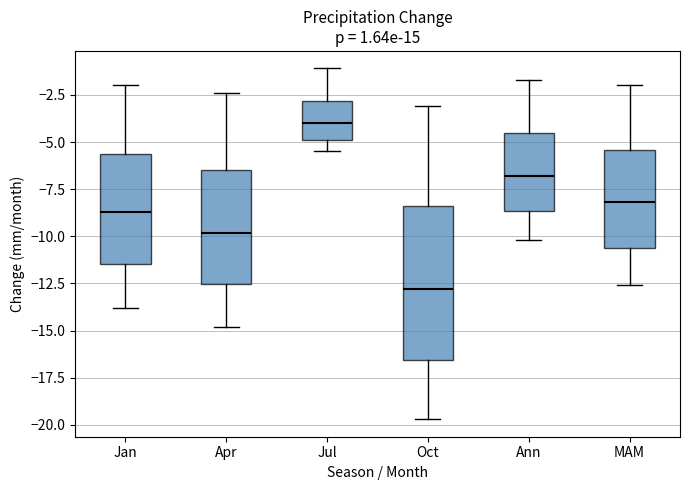

Where does the median line of the box for Ann sit on the y-axis? The values are not printed on the chart, so give them approximately, as read against the axis.

-7.0